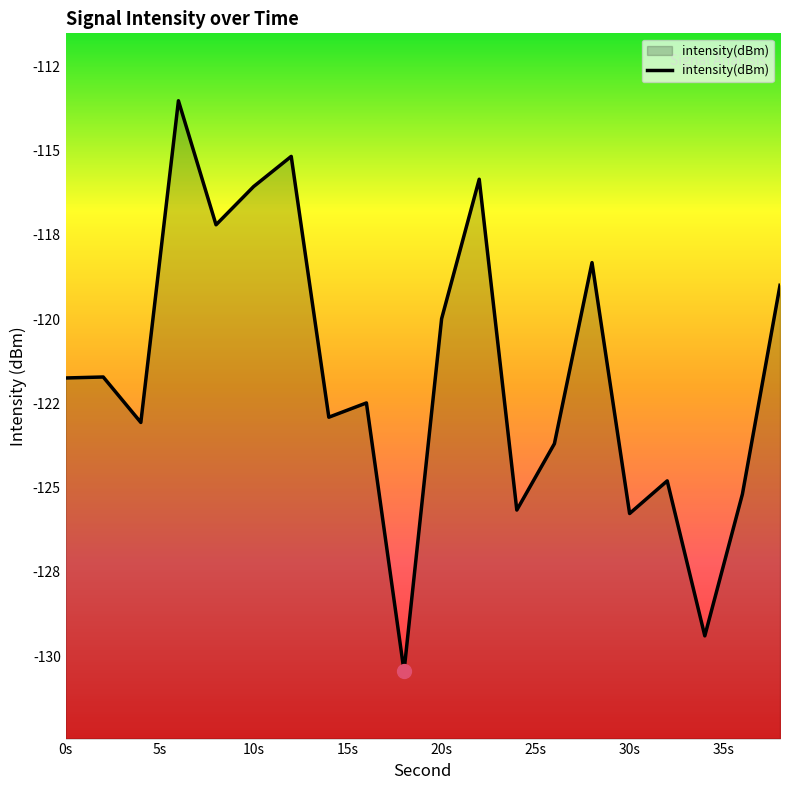

The chart shows a value of -129.4 at 34. True or false?

True